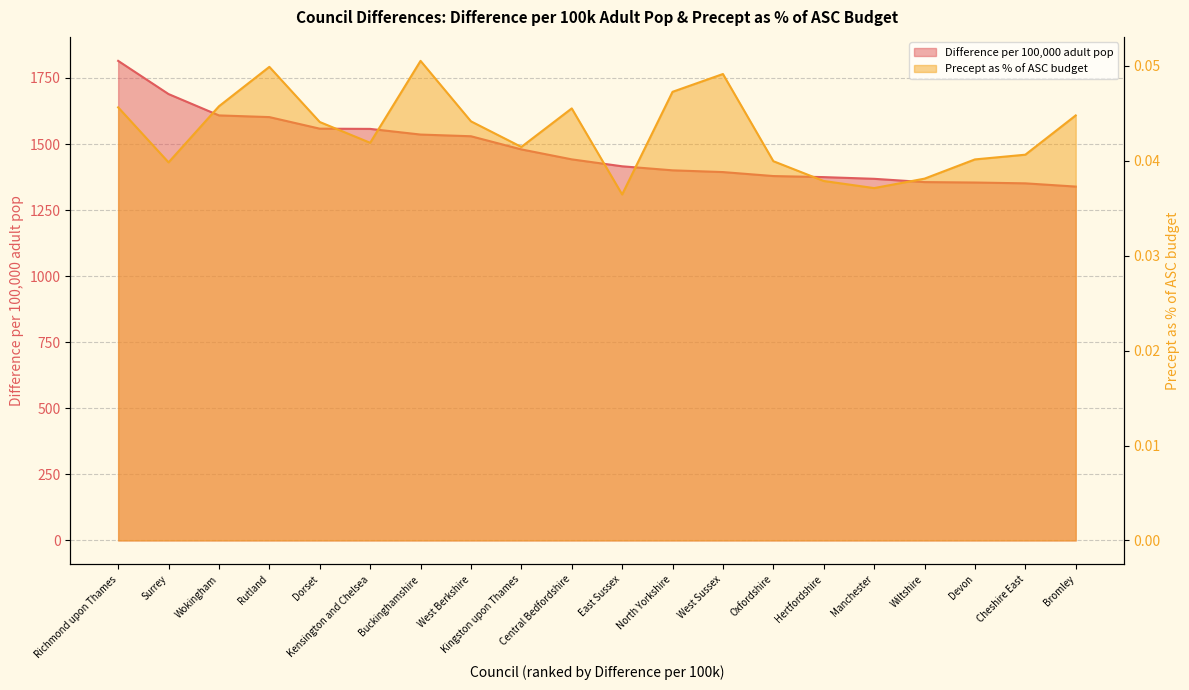

What is the sum of all Precept as % of ASC budget values?

0.9